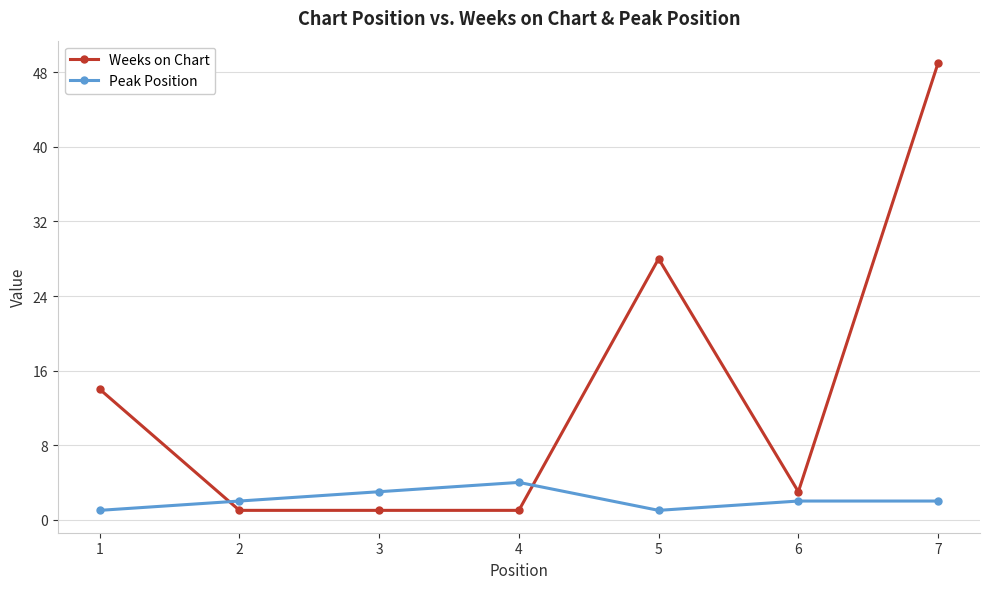

What value does the Peak Position series have at 7?

2